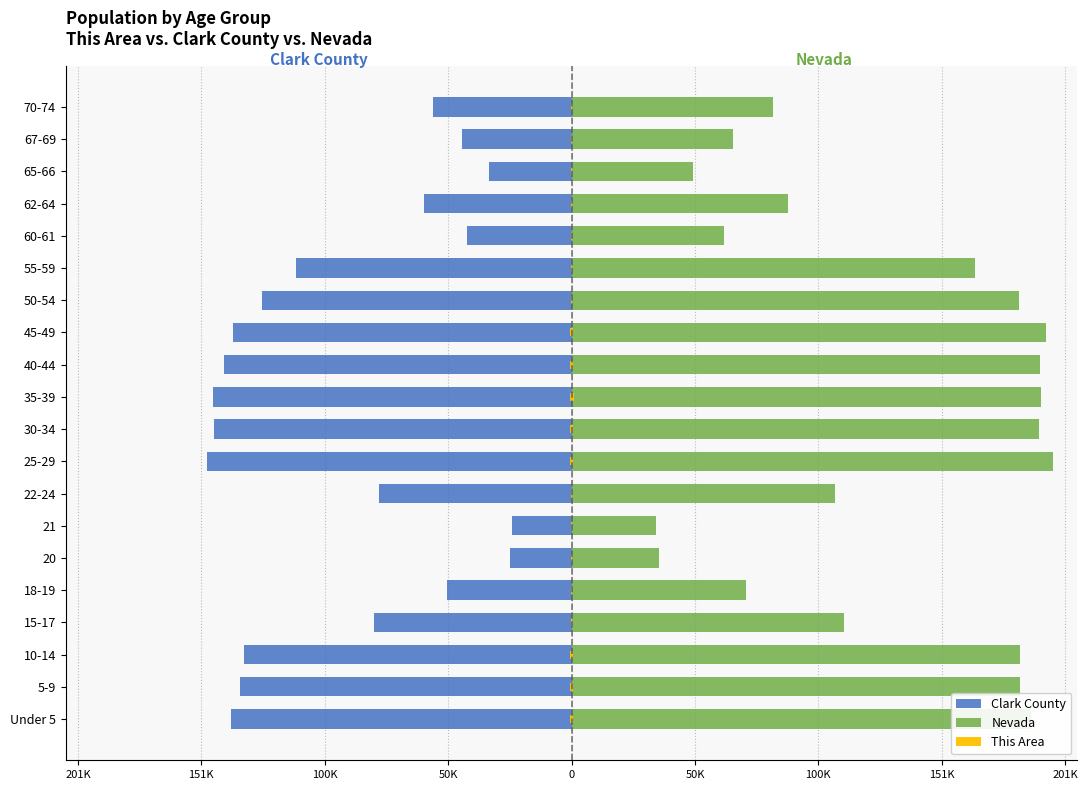

What is the value of the This Area (right) bar at the 2nd from the left?

309.0